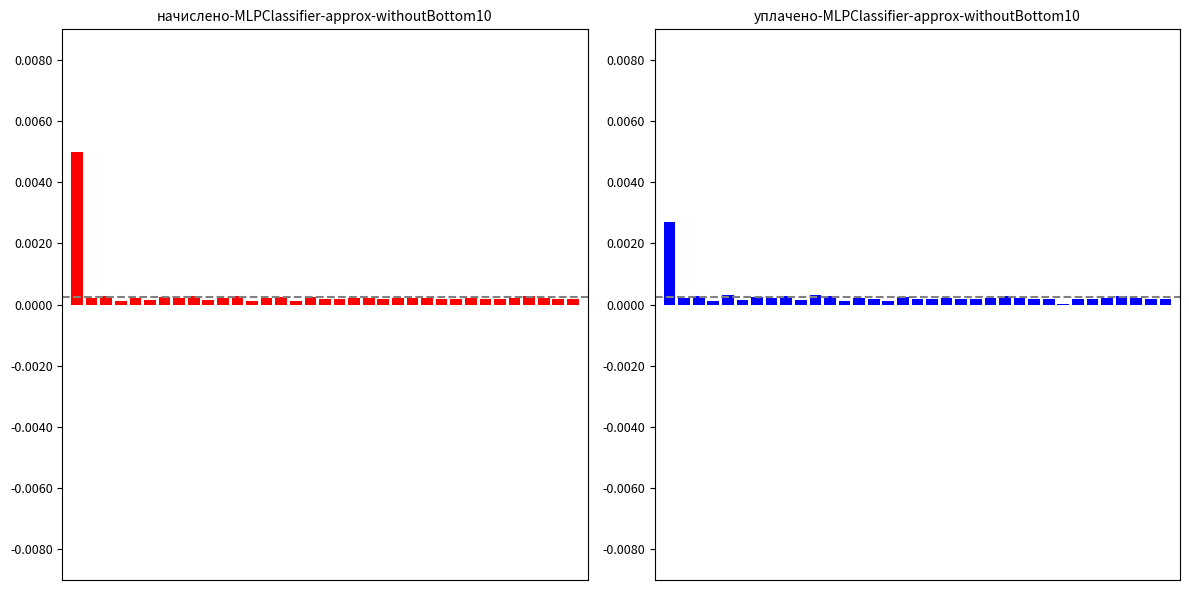

Which series has the largest total across all categories?

начислено